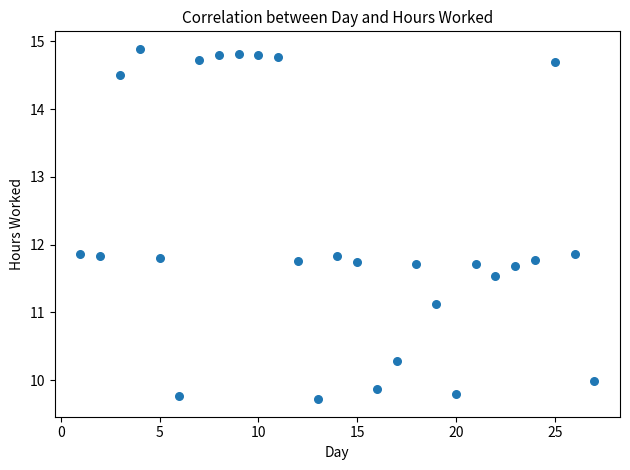

What is the range of X values (max minus min)?

26.0